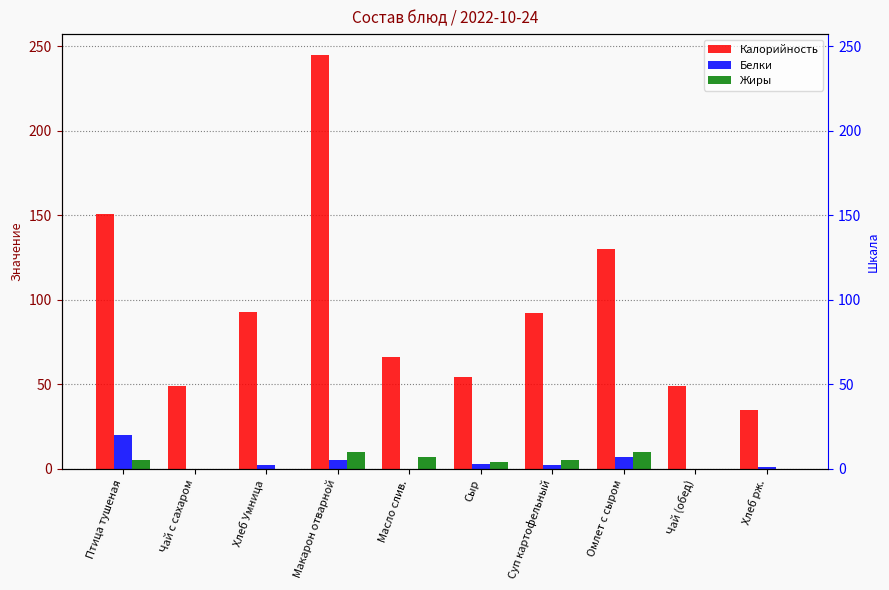

What is the label of the 9th bar from the left?

Чай (обед)